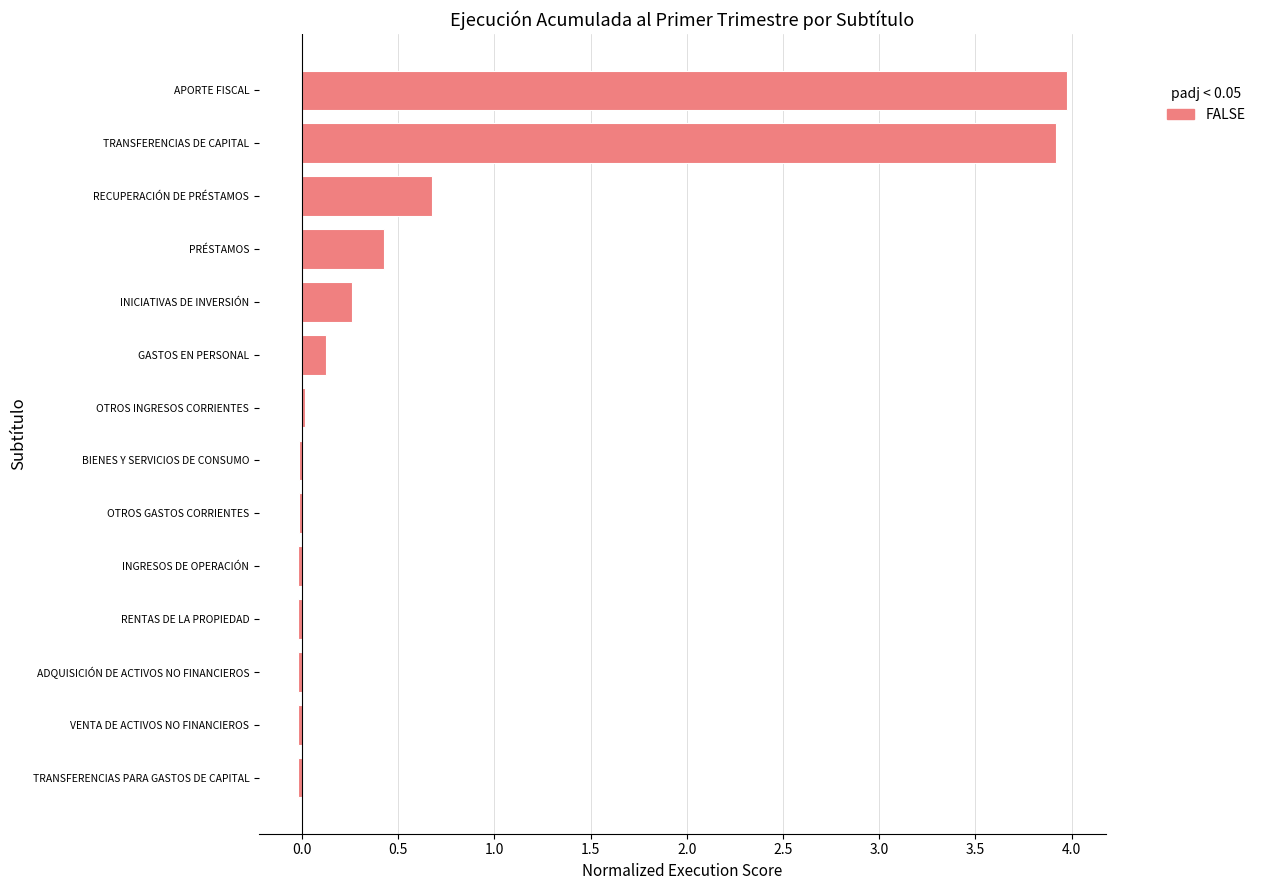

What is the greatest value displayed?

4.0